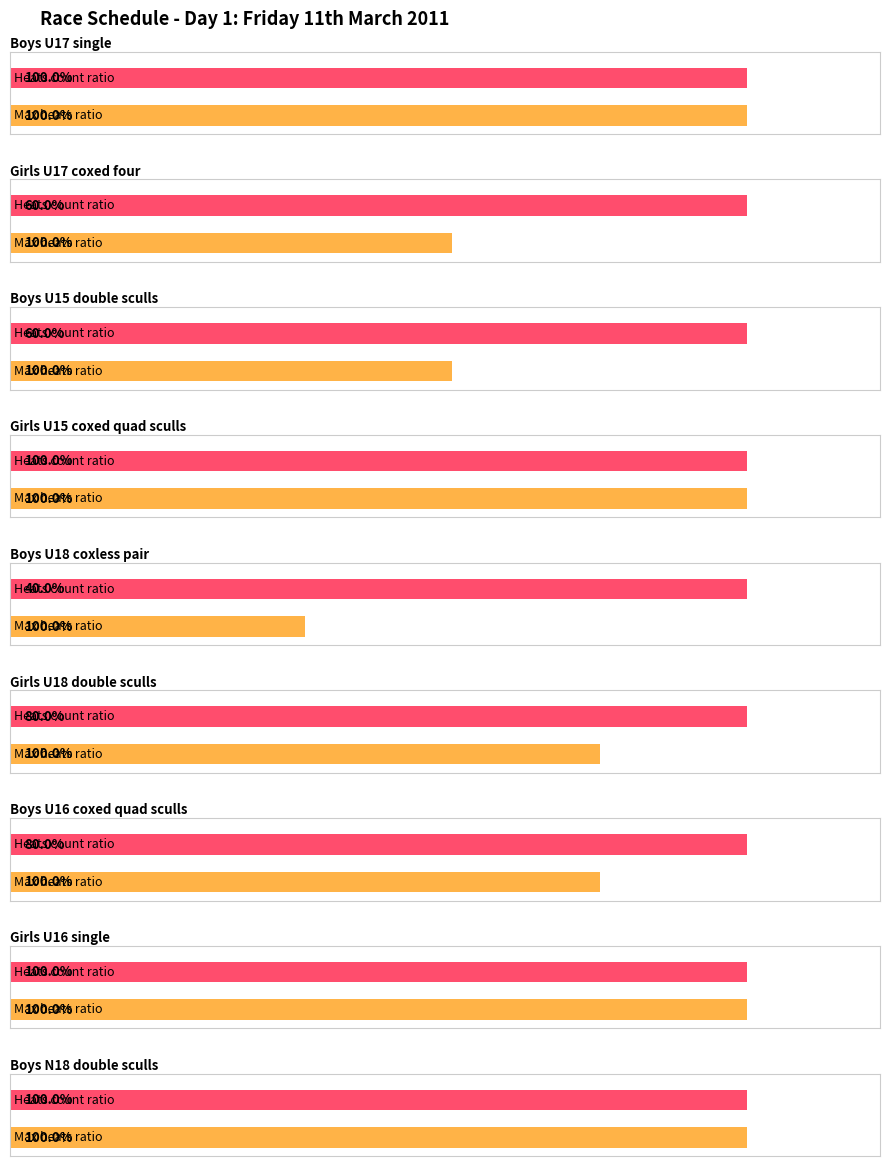

At which label does race_count reach its peak?

Boys U17 single